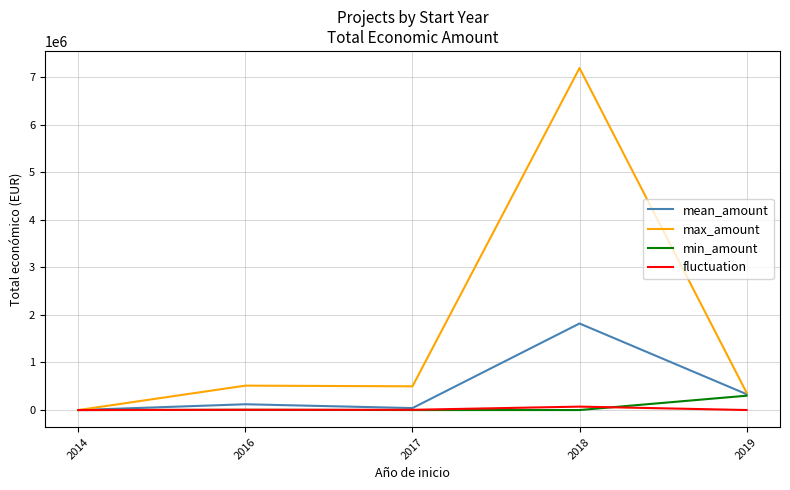

Which series changed the most between 2018 and 2019?

max_amount